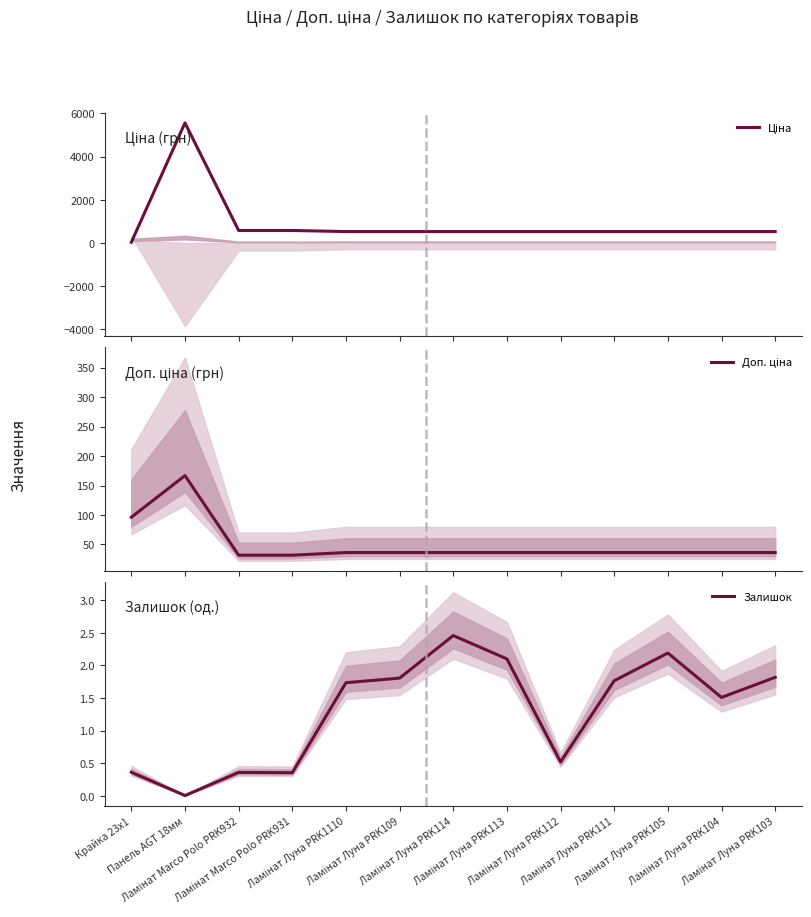

What is the average value of the Ціна series?

884.8